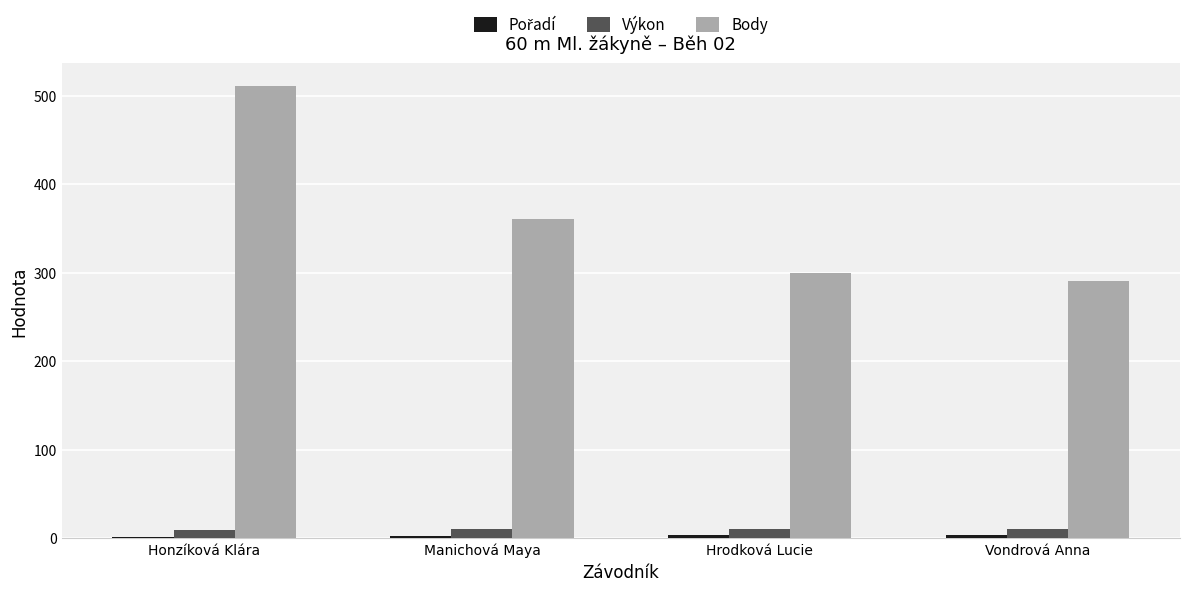

At which category is the sum across all series the highest?

Honzíková Klára